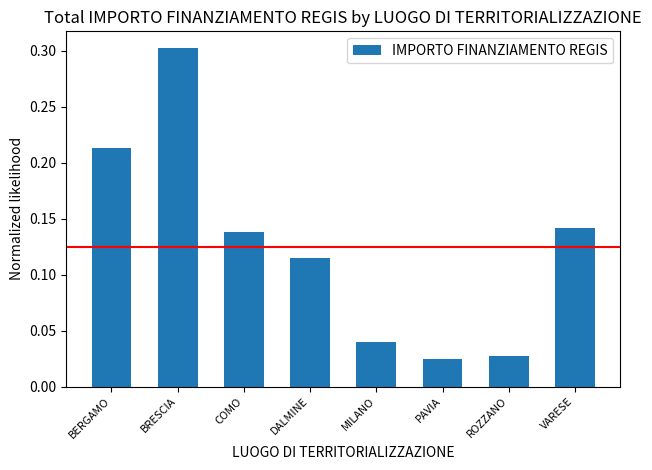

At which category does the chart reach its minimum across all series?

PAVIA